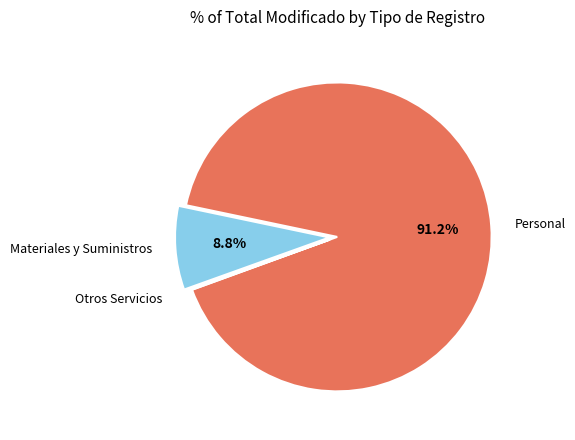

Which slice is the largest?

Personal